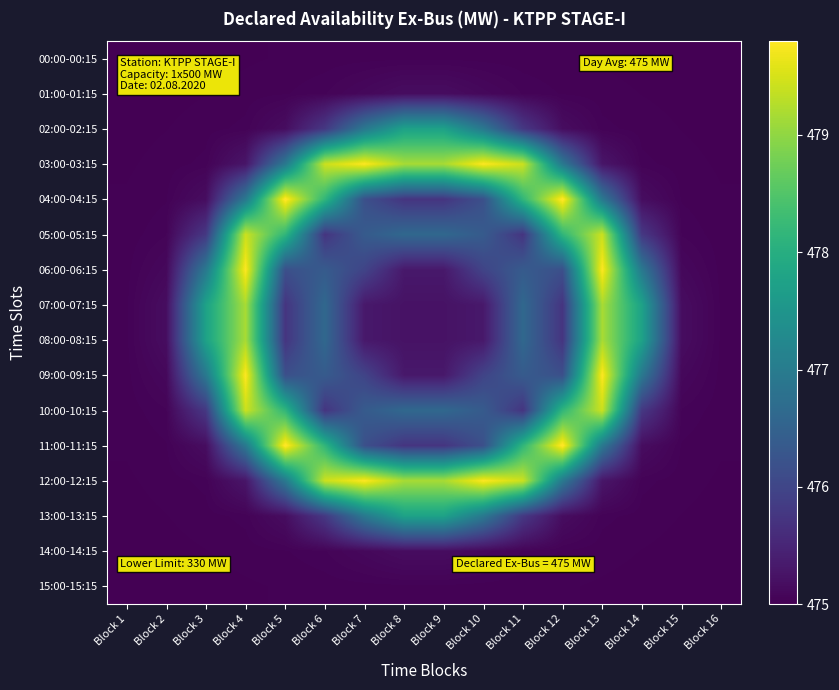

How many categories are shown in the chart?

16